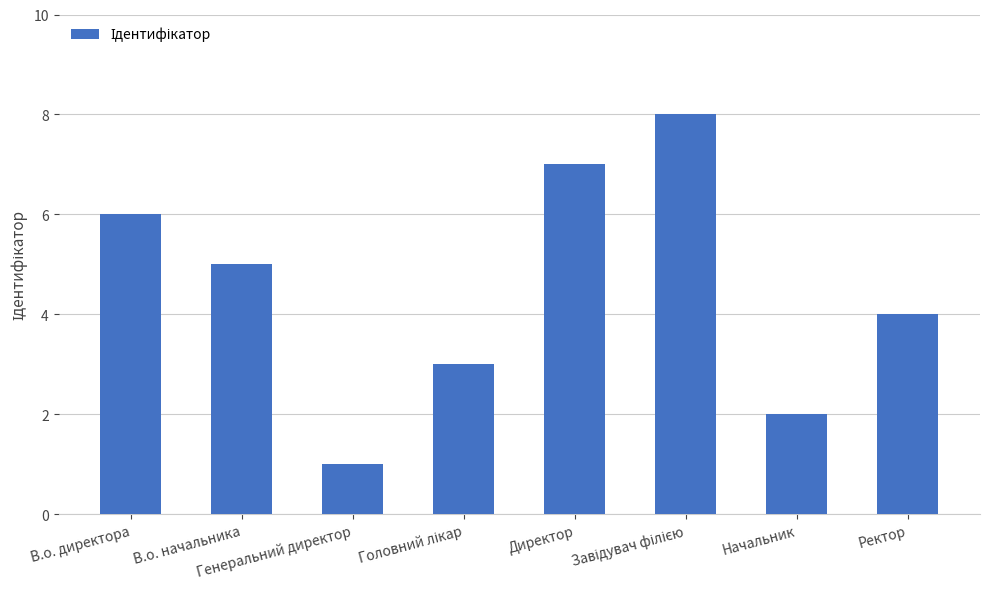

What is the value of the 6th bar from the left?

8